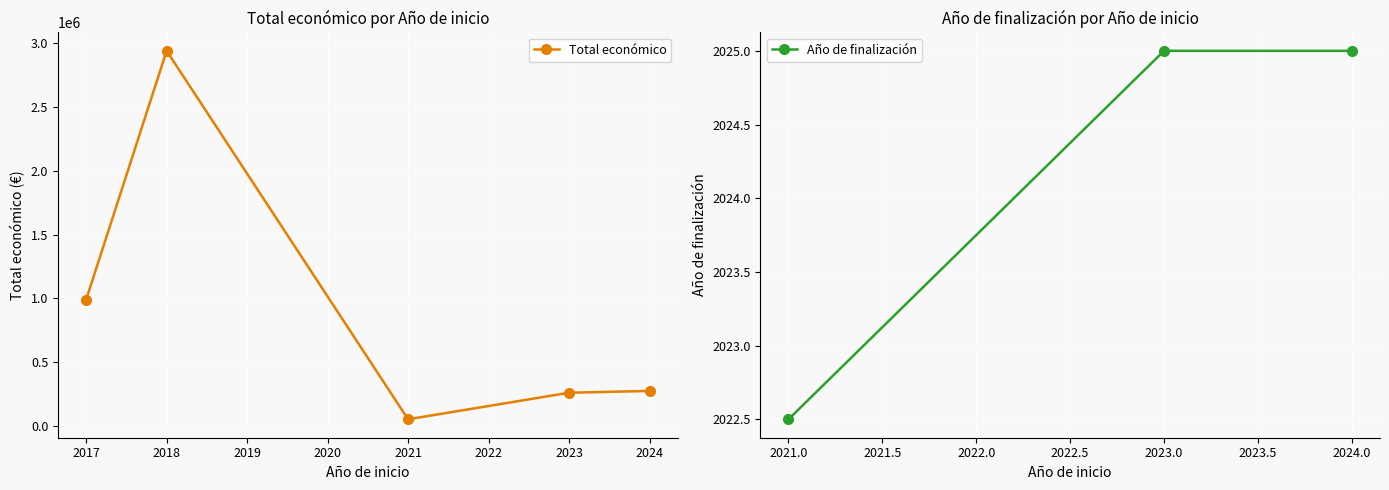

What is the difference between the maximum and minimum values in the Año de finalización series?

2.5